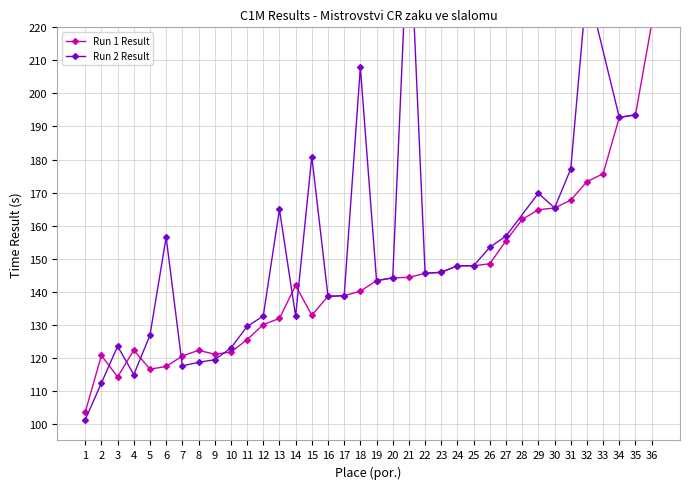

Approximately how many times larger is the value at 19 compared to 27?

0.9